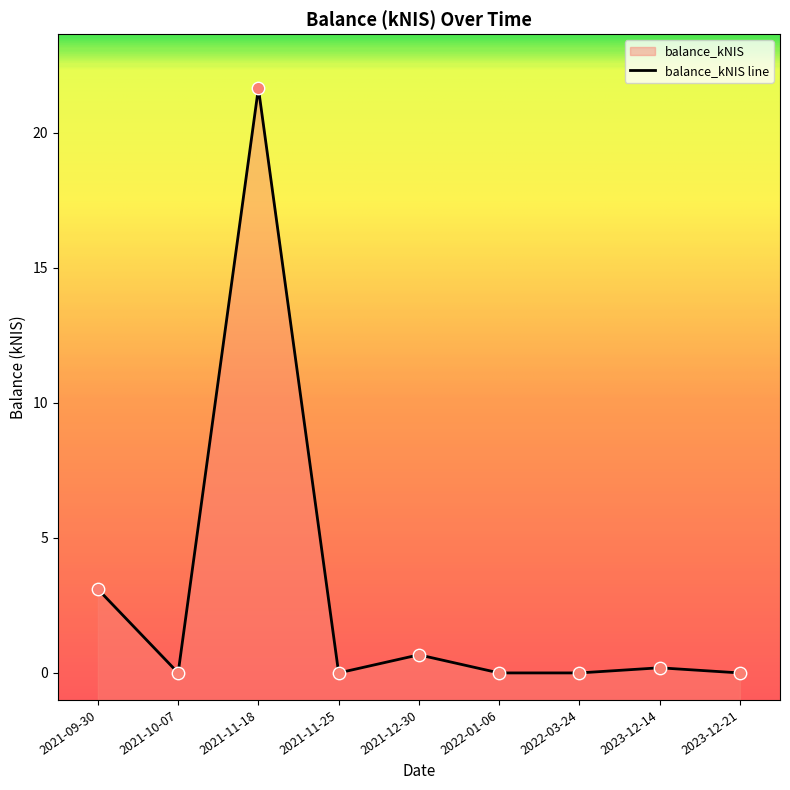

Which has a higher value, 2023-12-14 or 2021-11-25?

2023-12-14